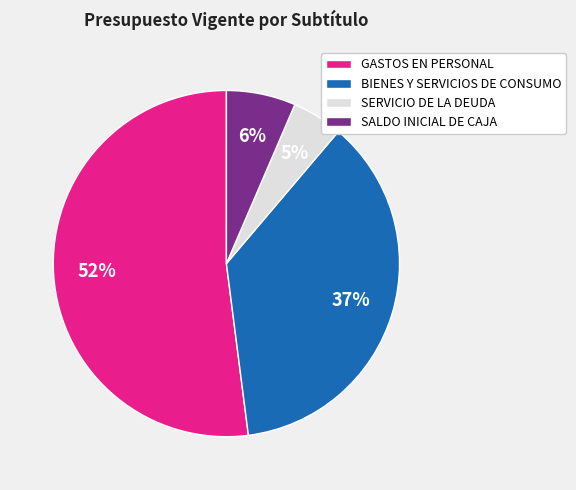

To the nearest percent, what is the average slice percentage?

25%